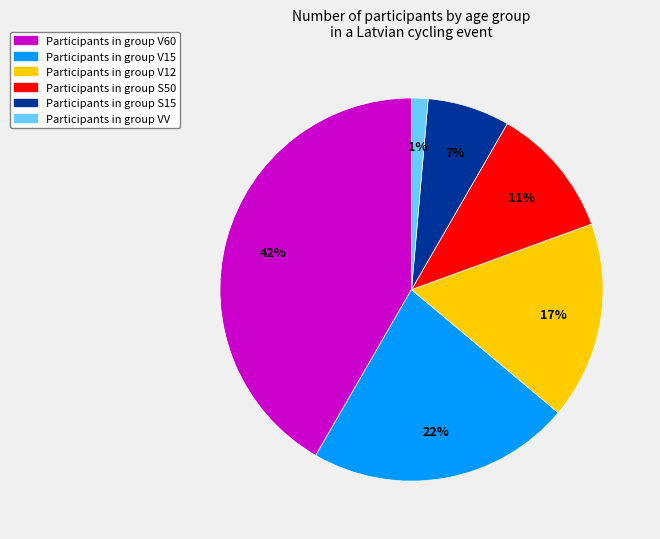

The Participants in group V60 slice represents 42% of the pie. True or false?

True